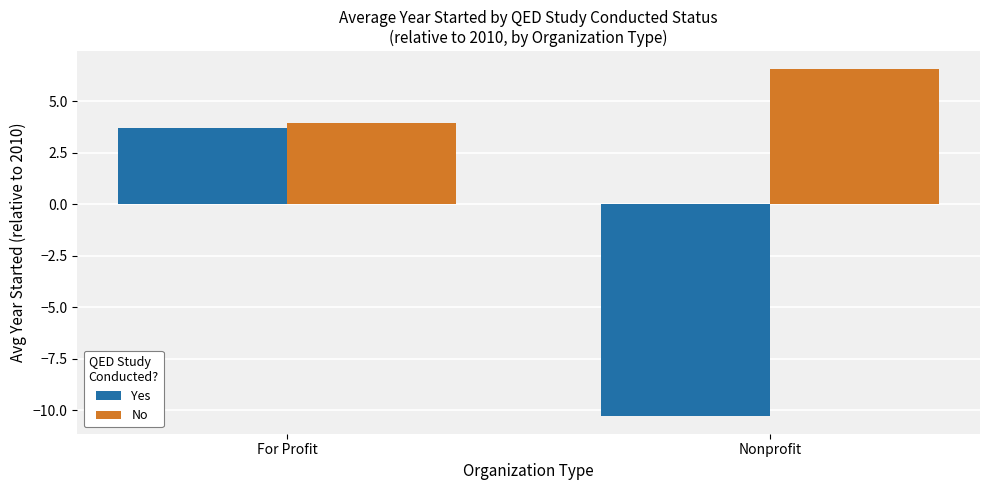

At which label does Yes first exceed 3?

For Profit